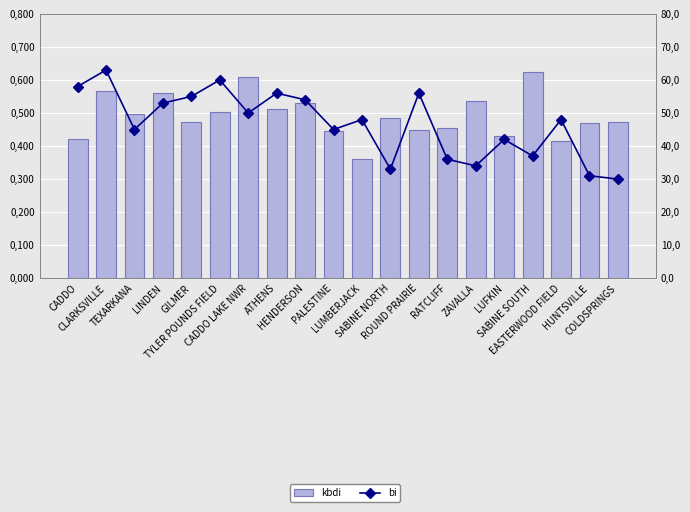

What is the sum of the bi values at CADDO and PALESTINE?

103